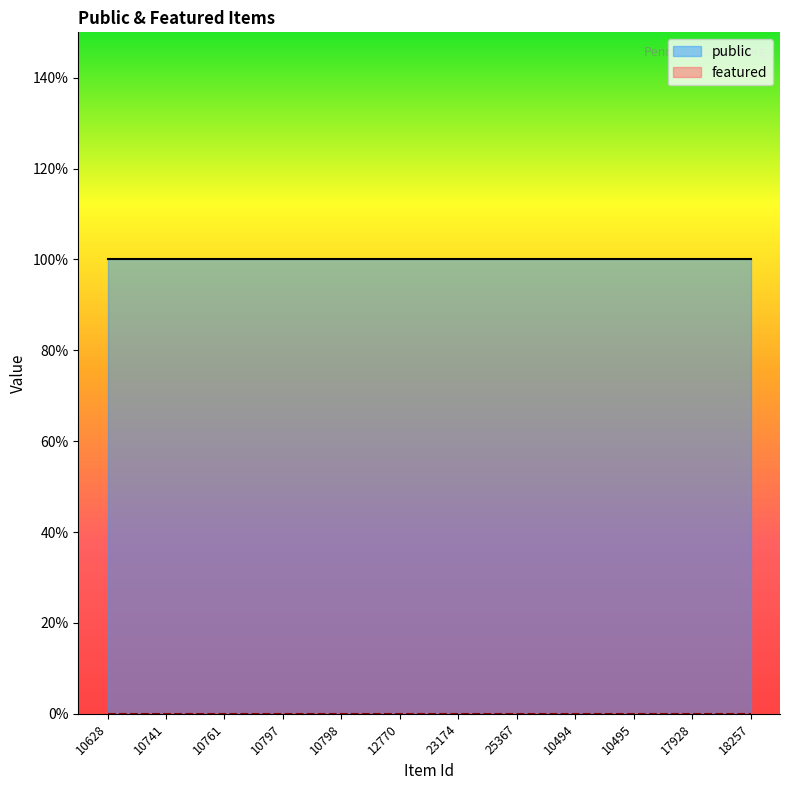

Which label corresponds to the largest value in the chart?

10628